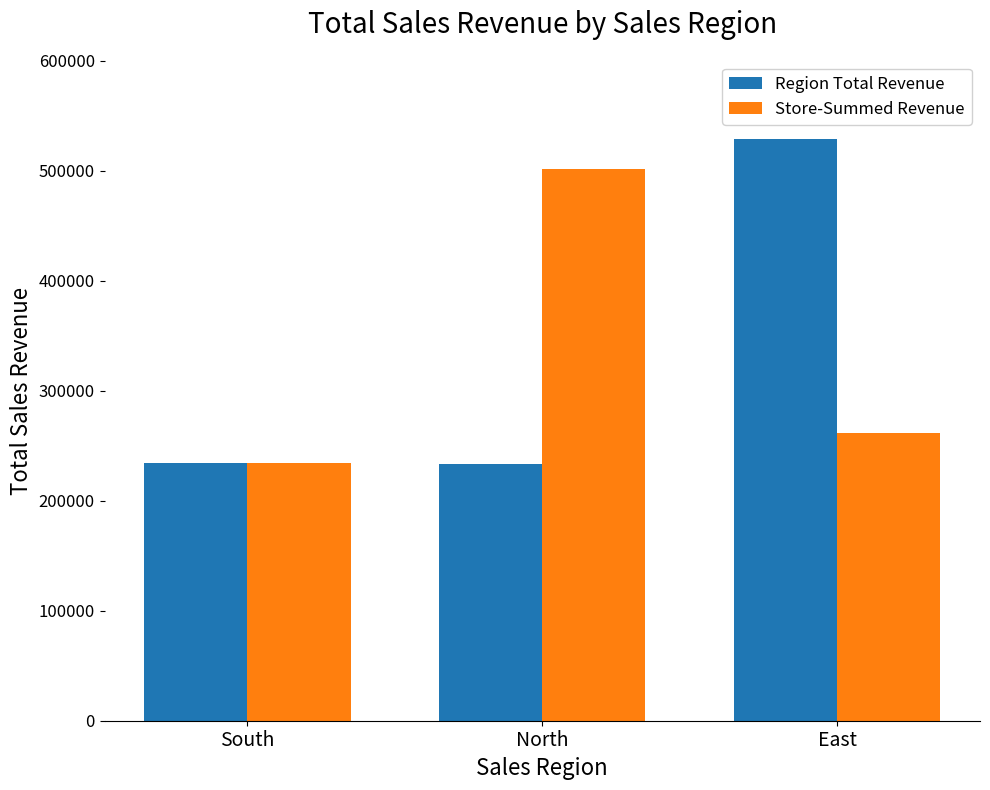

What is the total value across all series at North?

735314.4